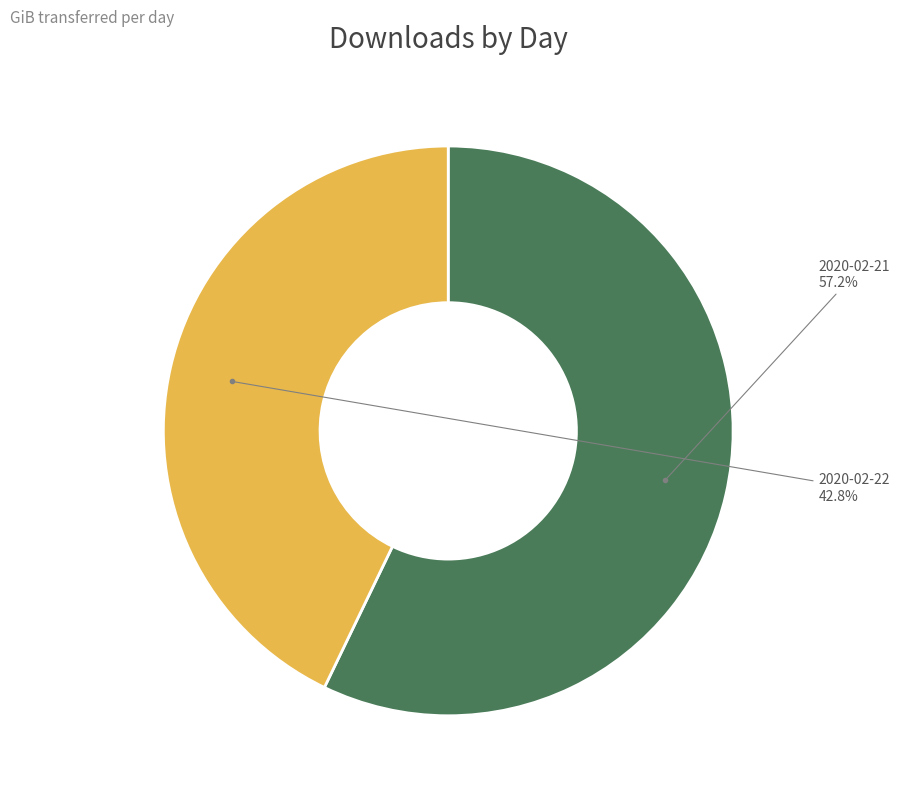

Does any single category account for the majority?

Yes